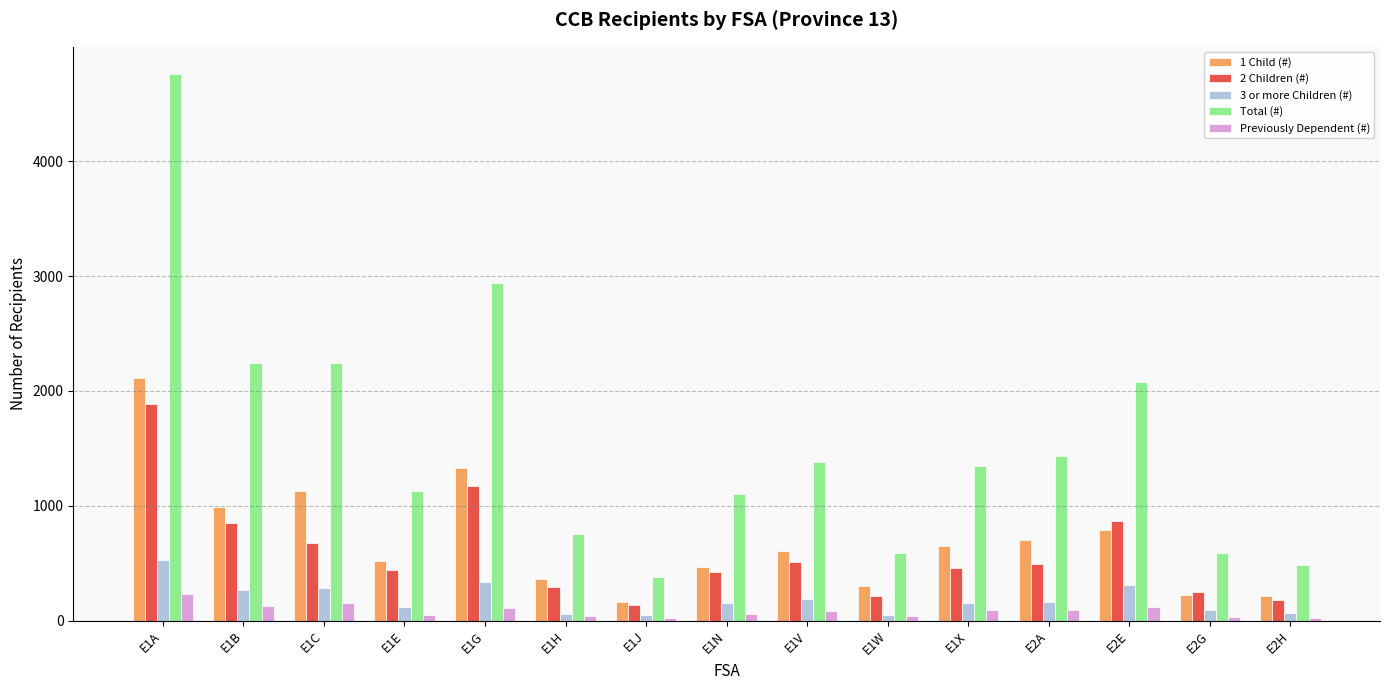

Which category has the highest value in the 2 Children (#) series?

E1A